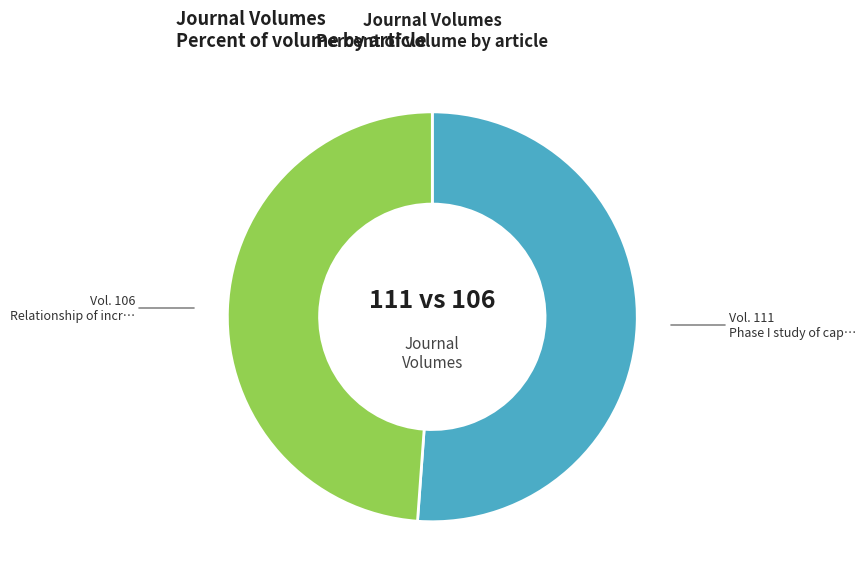

Does any single category account for the majority?

Yes